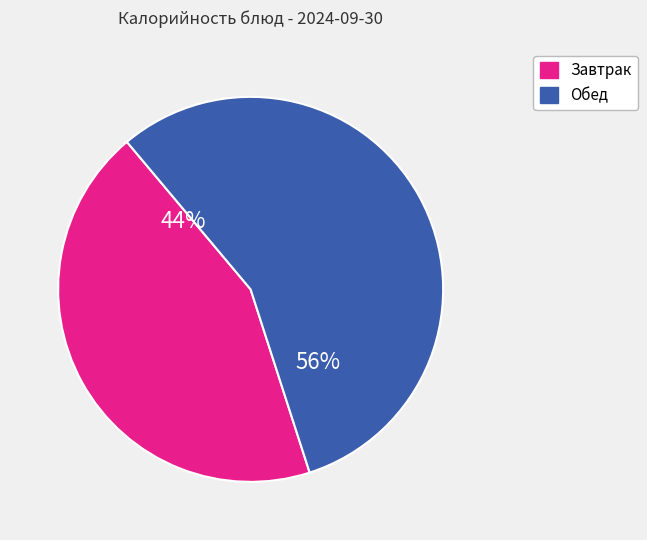

What percentage is the Обед slice, to the nearest percent?

56%